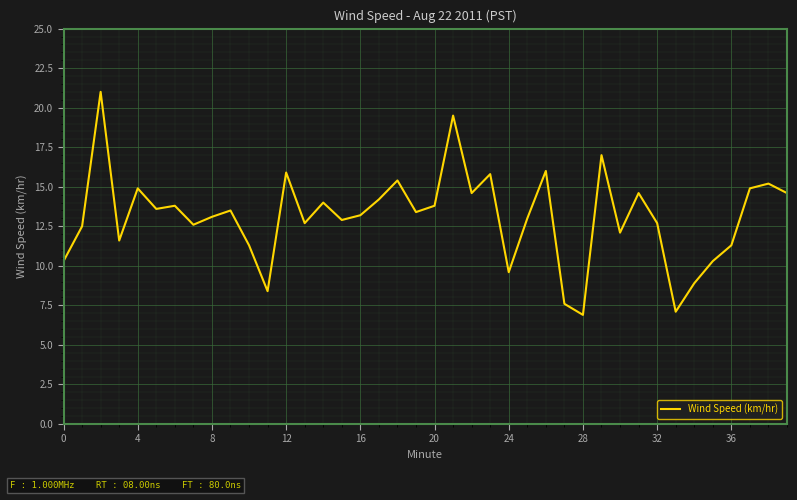

What is the difference between the maximum and minimum values?

14.1